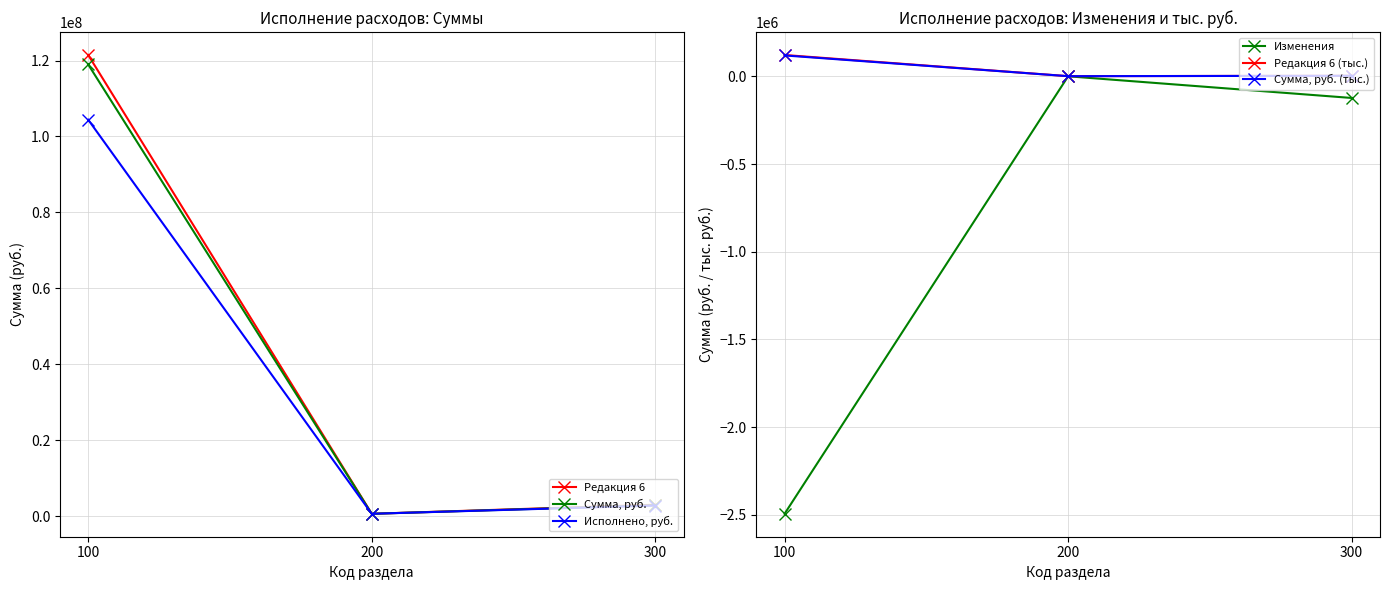

How many lines are shown in the chart?

6